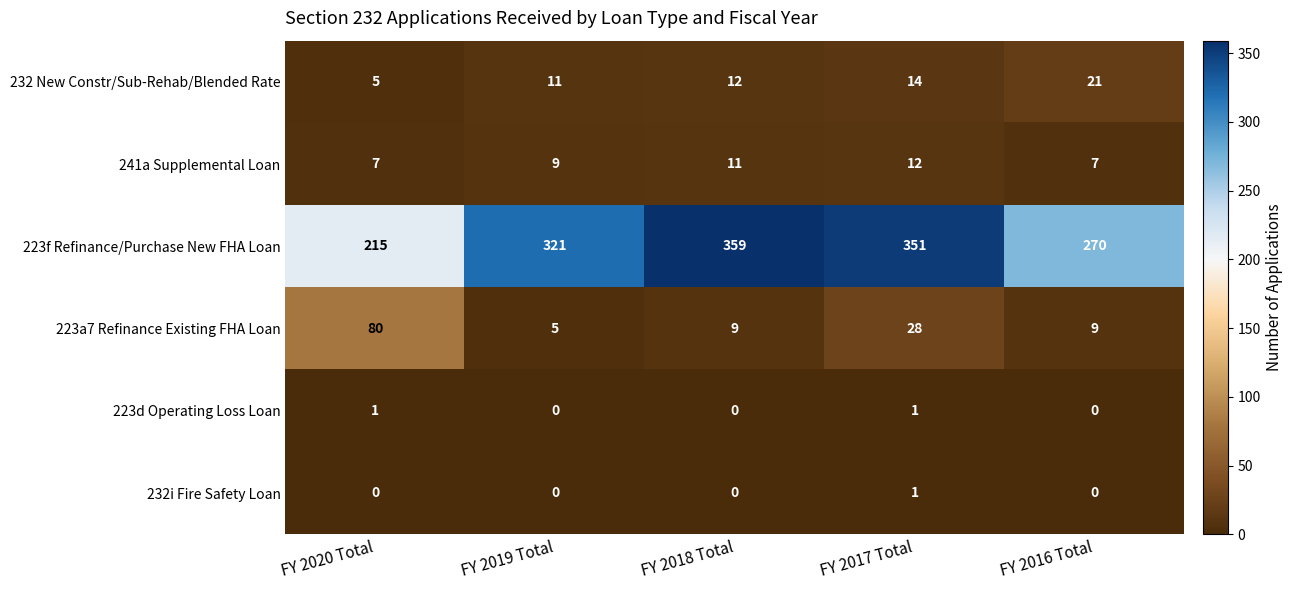

What is the difference between the 241a Supplemental Loan values at FY 2020 Total and FY 2017 Total?

5